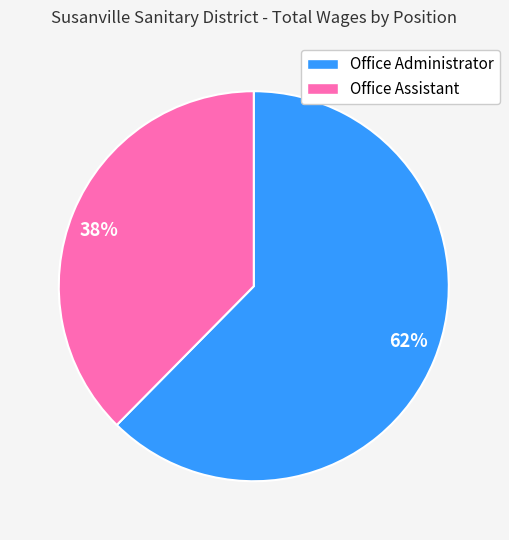

Which slice is the smallest?

38%